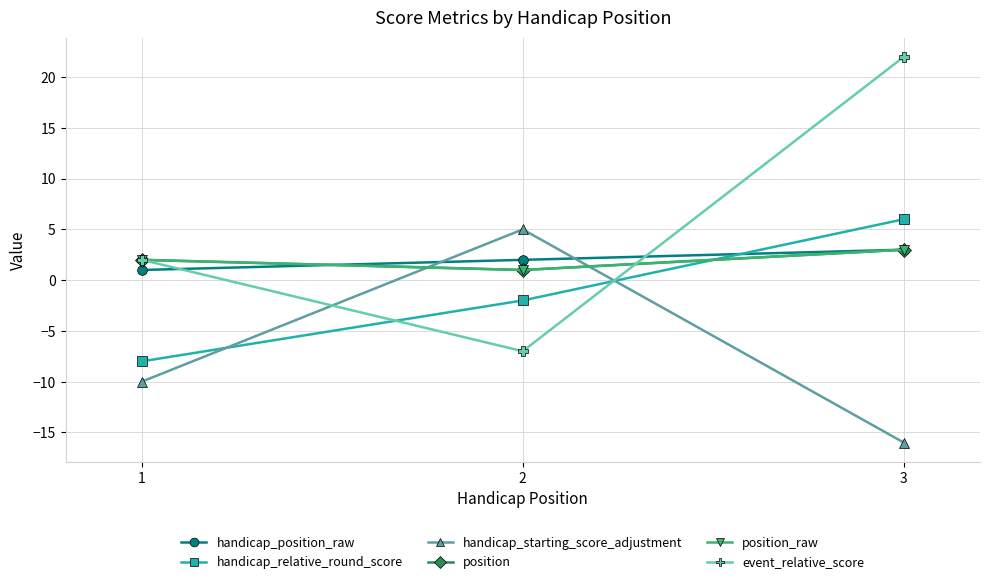

Which series has the largest range (max minus min)?

event_relative_score